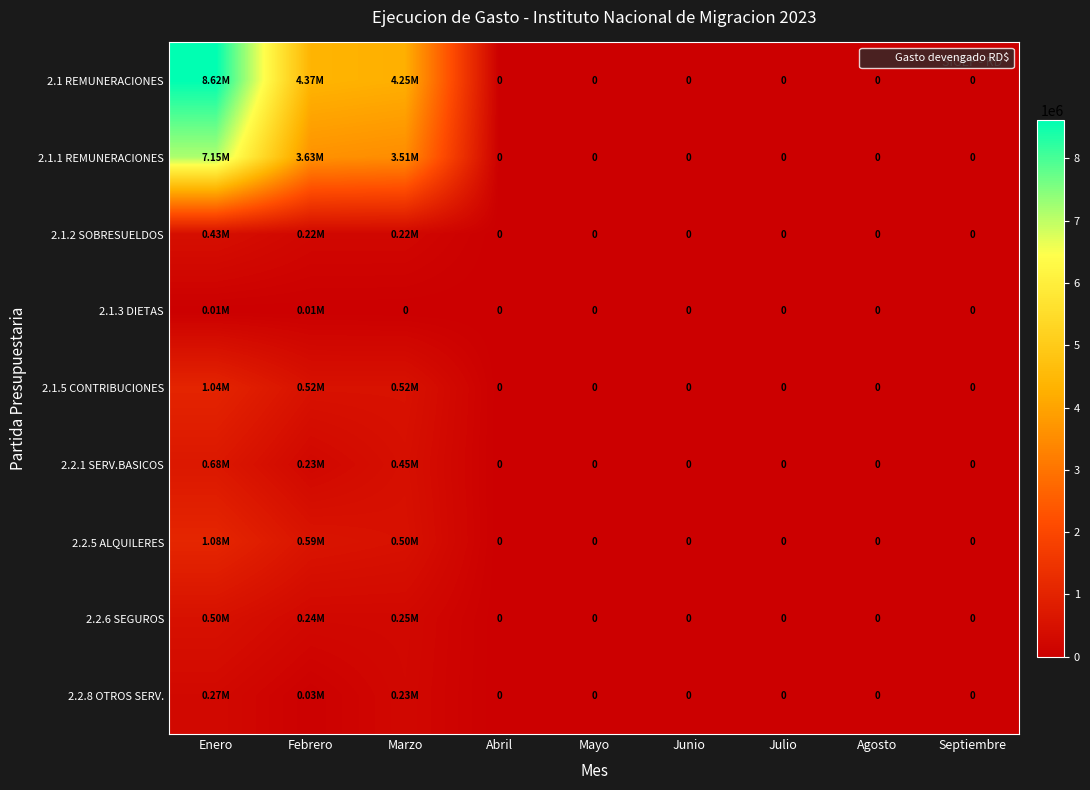

What is the greatest value displayed?

8622657.3